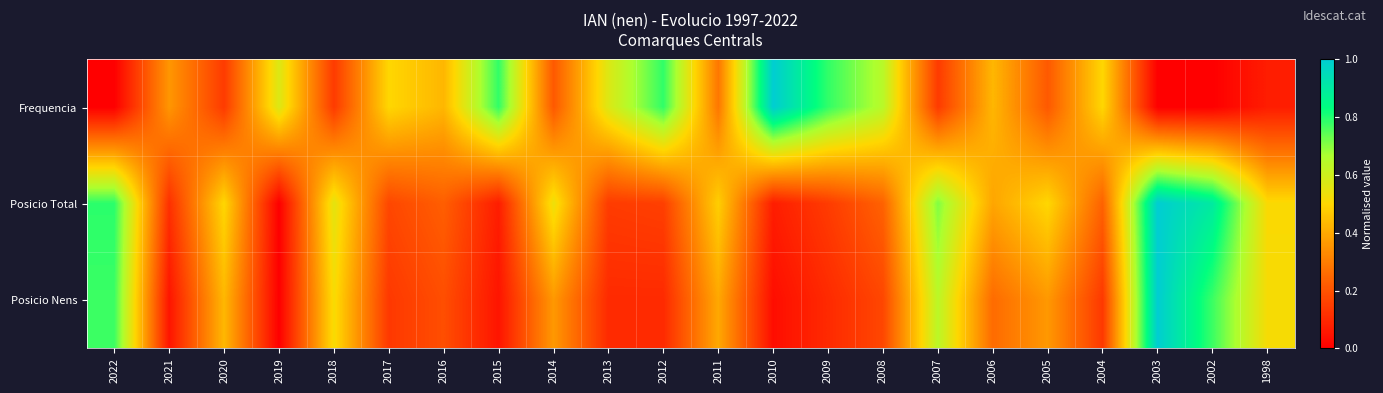

Which series has the largest total across all categories?

Frequencia